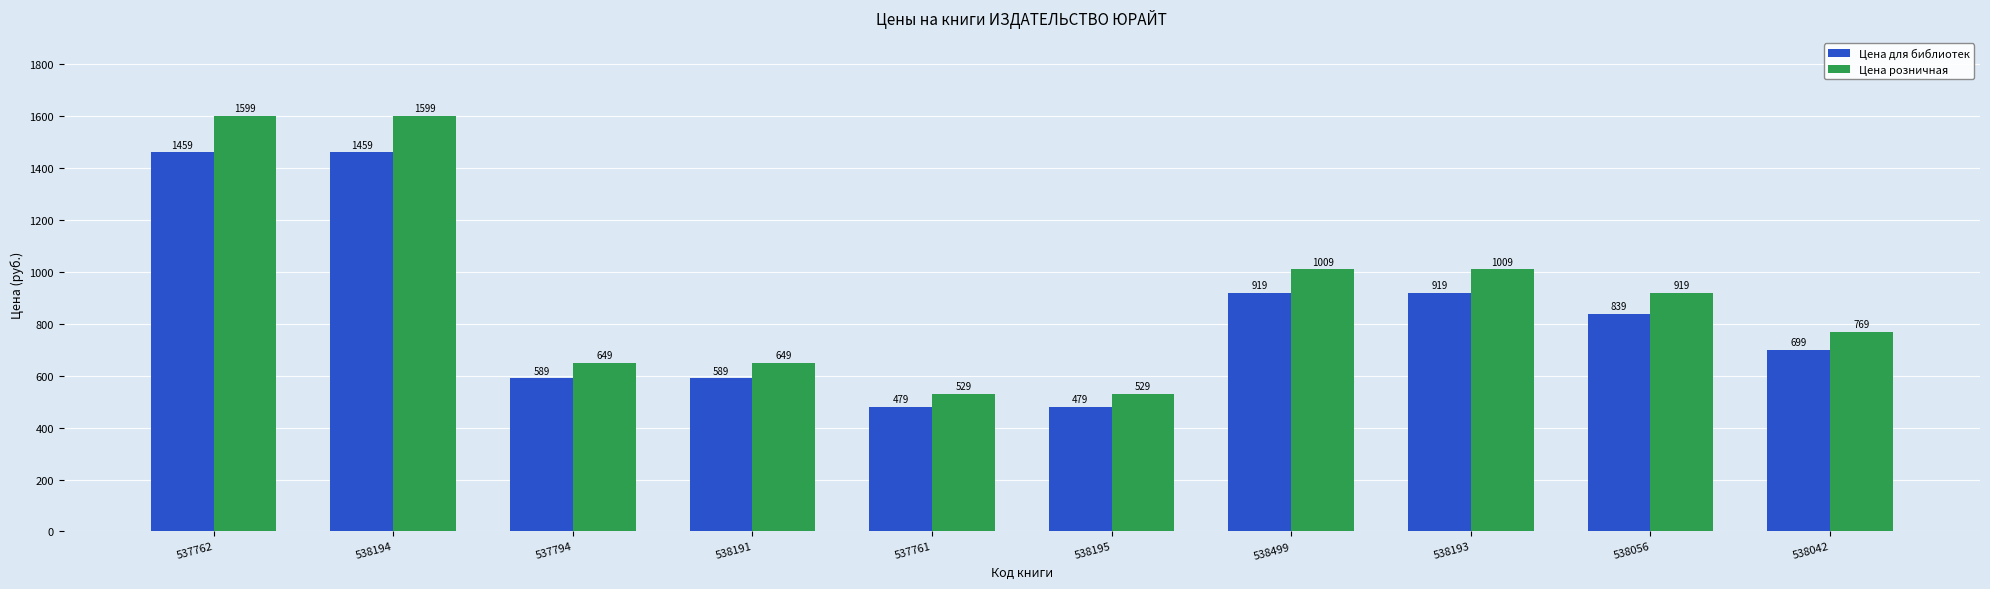

What is the spread (max minus min) of values at 537761?

50